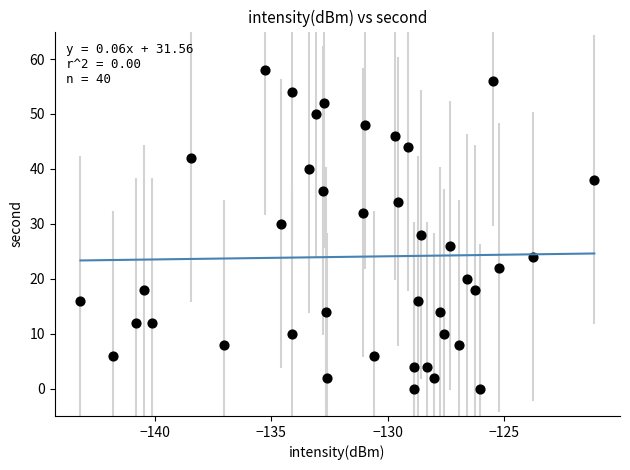

What is the range of Y values (max minus min)?

58